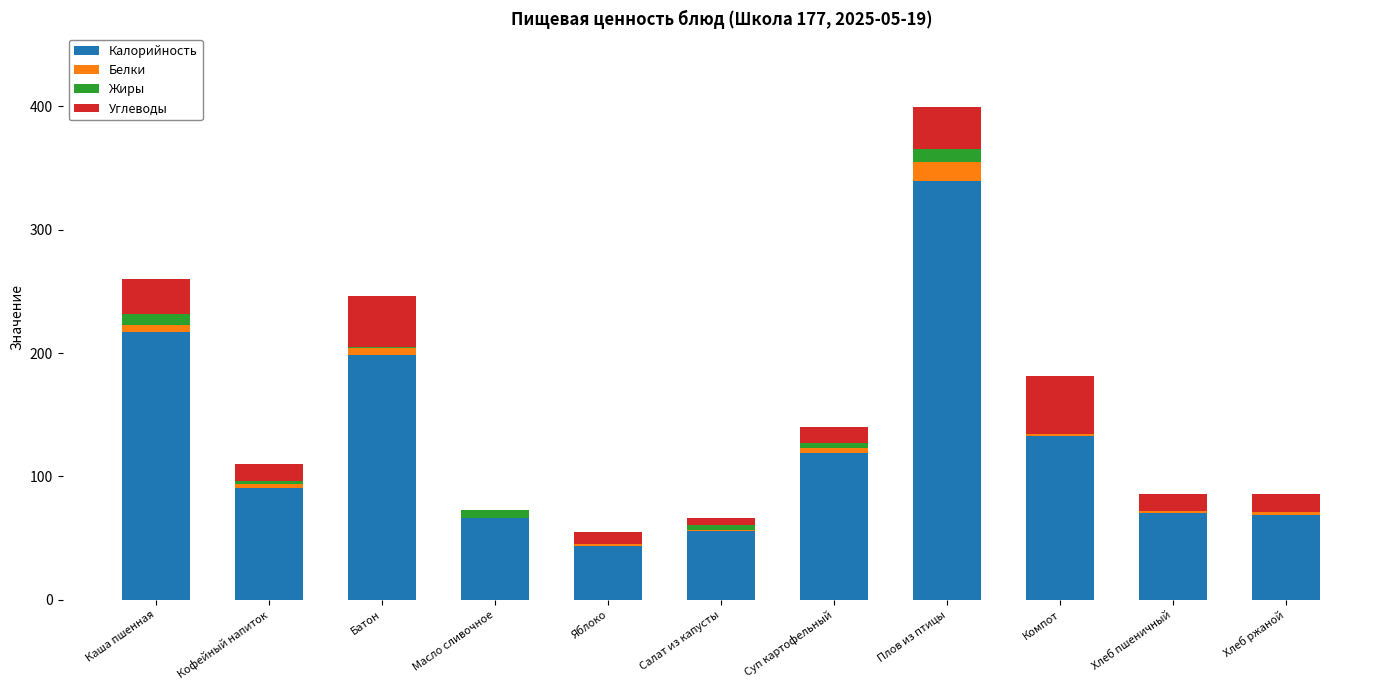

Does the chart contain stacked bars?

Yes